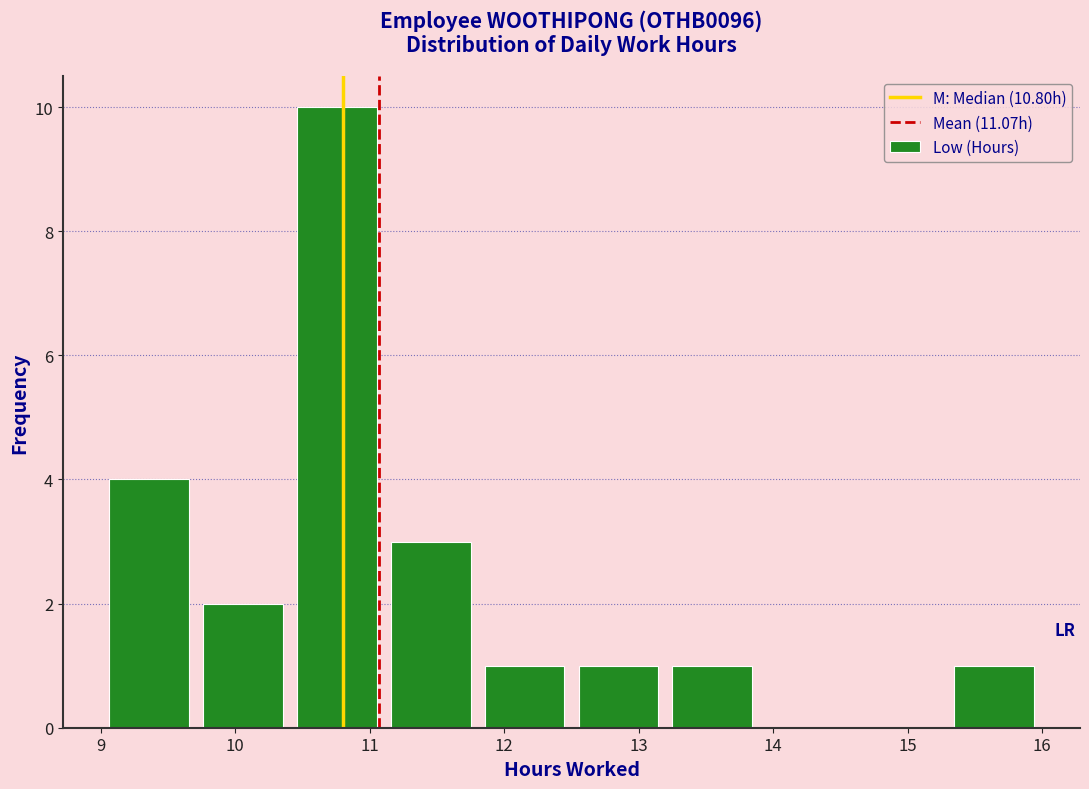

Which range on the x-axis has the tallest bar?

10.4 to 11.1